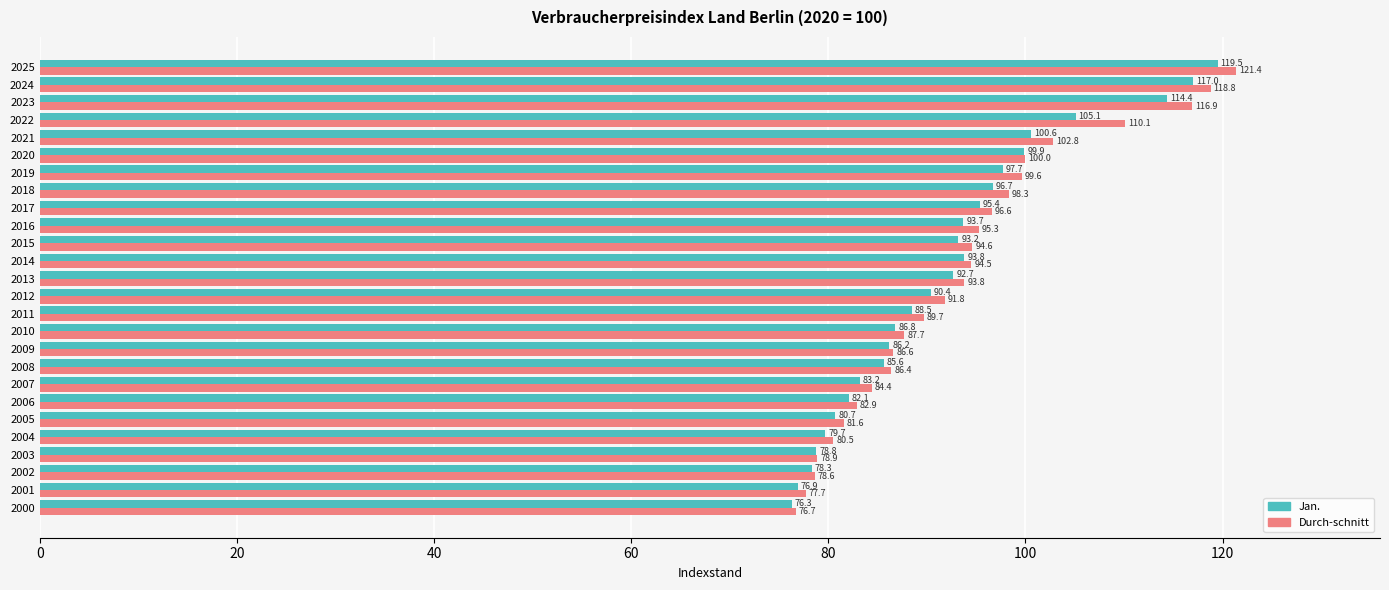

Rank the series by their maximum value, from highest to lowest.

Durch-schnitt, Jan.